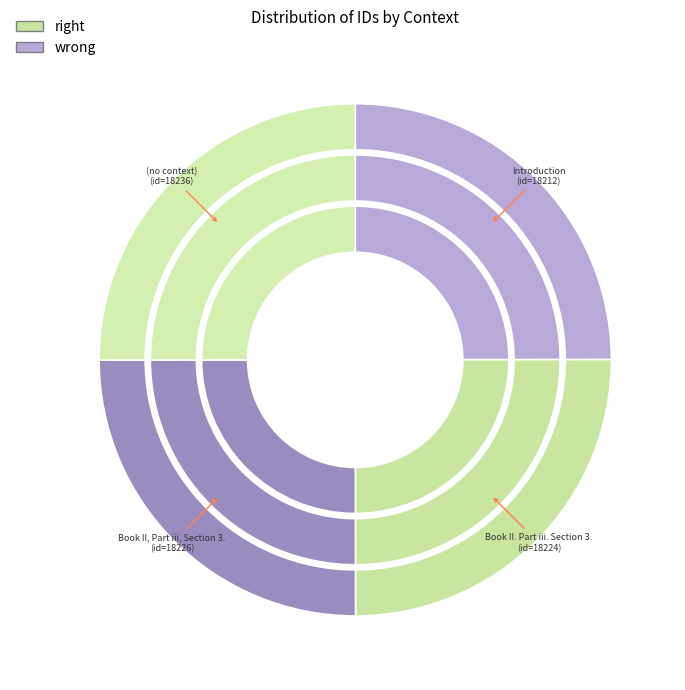

How many segments does this pie chart have?

4